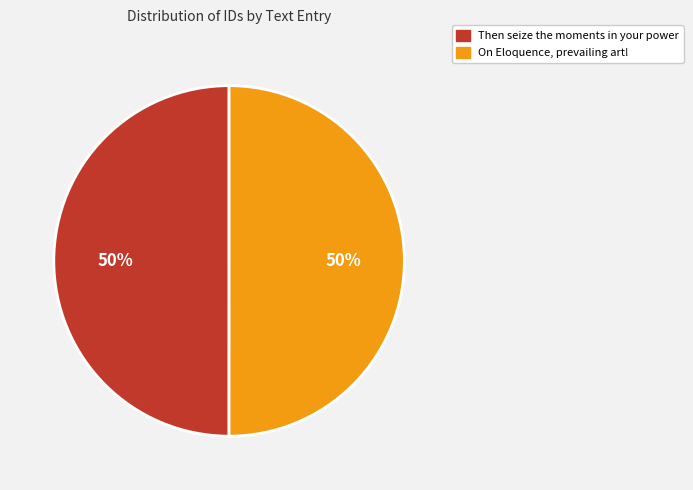

Count the number of slices in the pie.

2